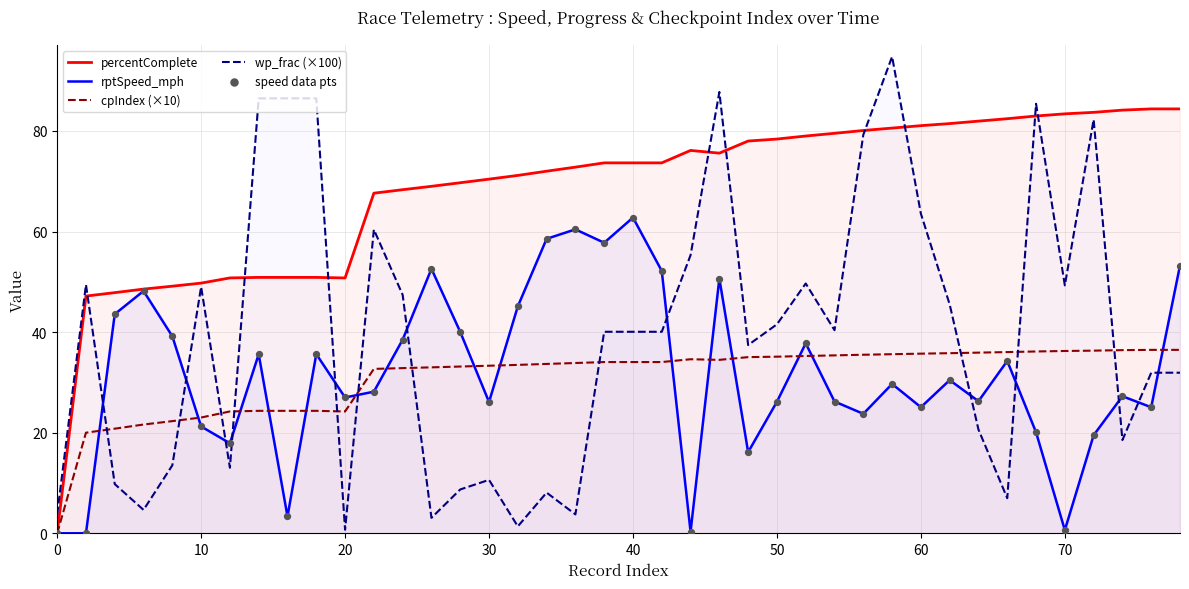

Which series reaches the minimum Y coordinate?

percentComplete